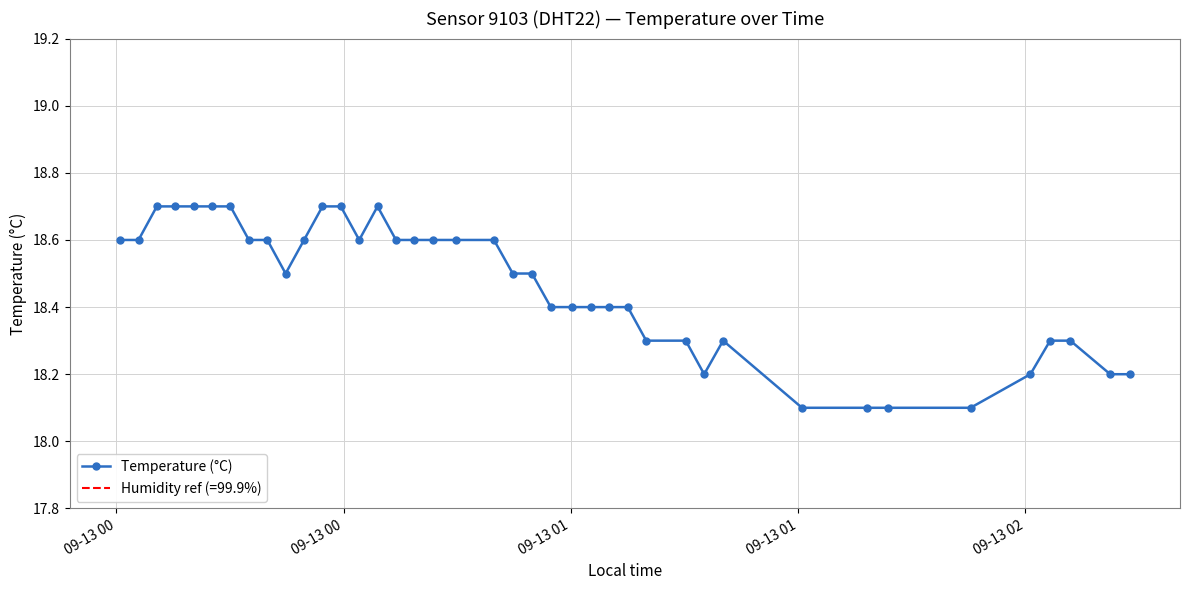

Reading left to right, what are all the values shown in this chart?

18.6	18.6	18.7	18.7	18.7	18.7	18.7	18.6	18.6	18.5	18.6	18.7	18.7	18.6	18.7	18.6	18.6	18.6	18.6	18.6	18.5	18.5	18.4	18.4	18.4	18.4	18.4	18.3	18.3	18.2	18.3	18.1	18.1	18.1	18.1	18.2	18.3	18.3	18.2	18.2